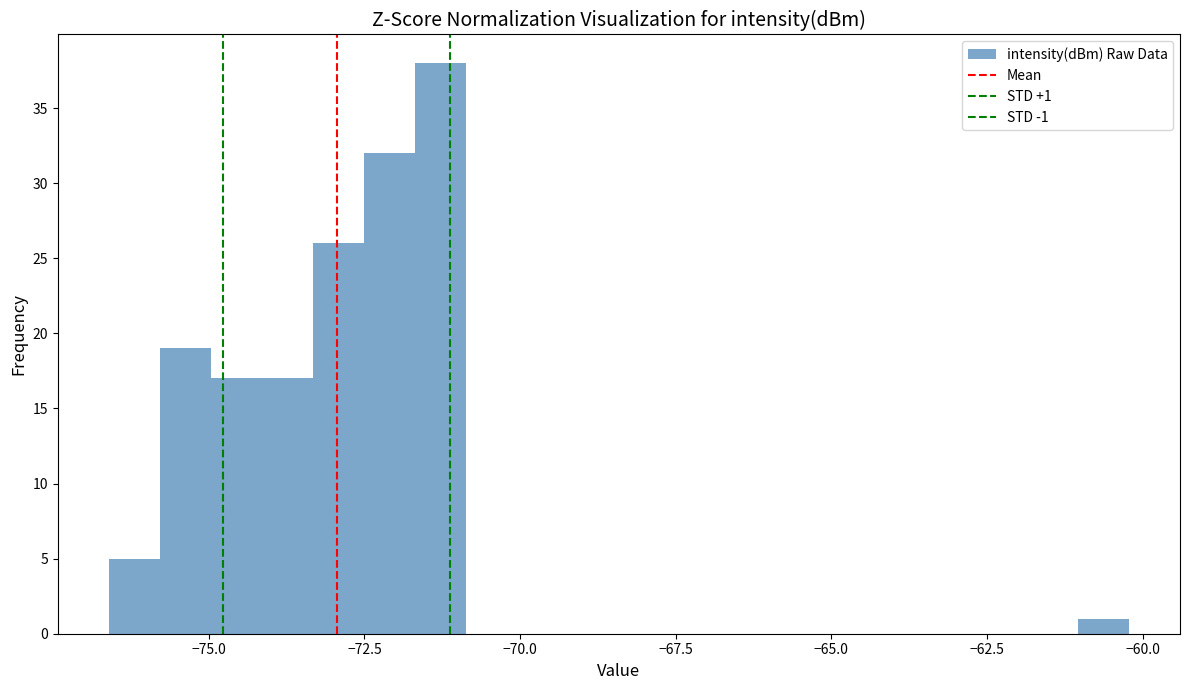

Around what value on the x-axis is the tallest bar? Give the approximate position of its centre, as read against the axis.

-71.5